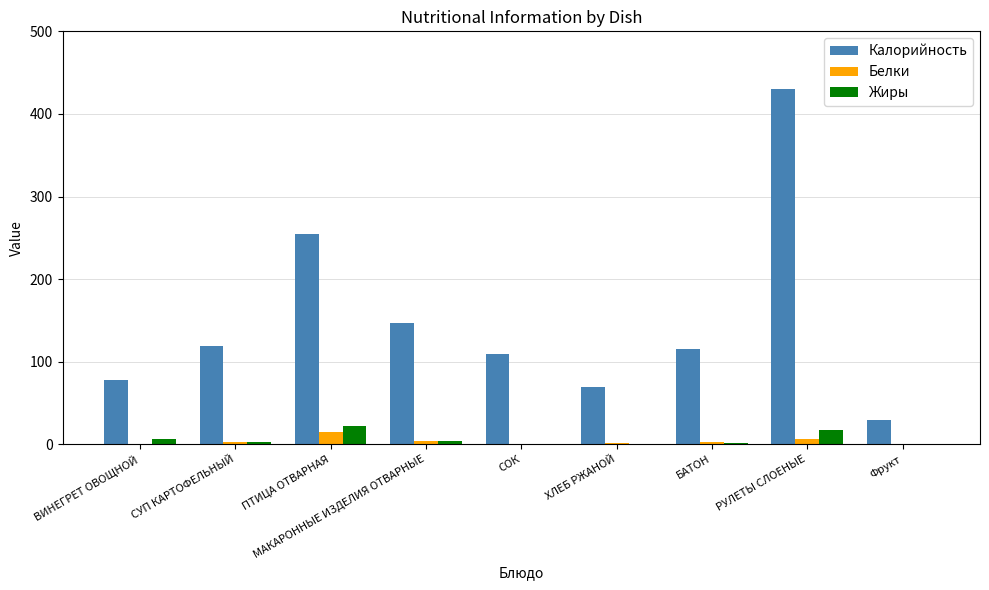

Between ПТИЦА ОТВАРНАЯ and ХЛЕБ РЖАНОЙ, which series saw the biggest shift?

Калорийность